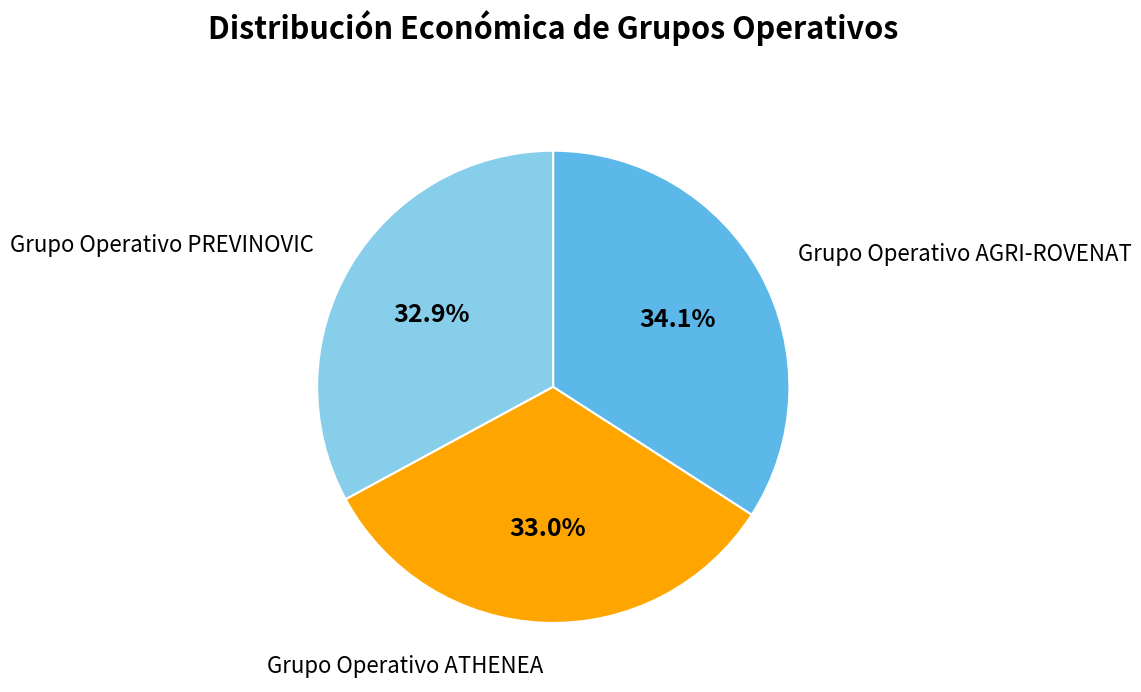

To the nearest percent, what percentage of the pie is Grupo Operativo PREVINOVIC?

33%